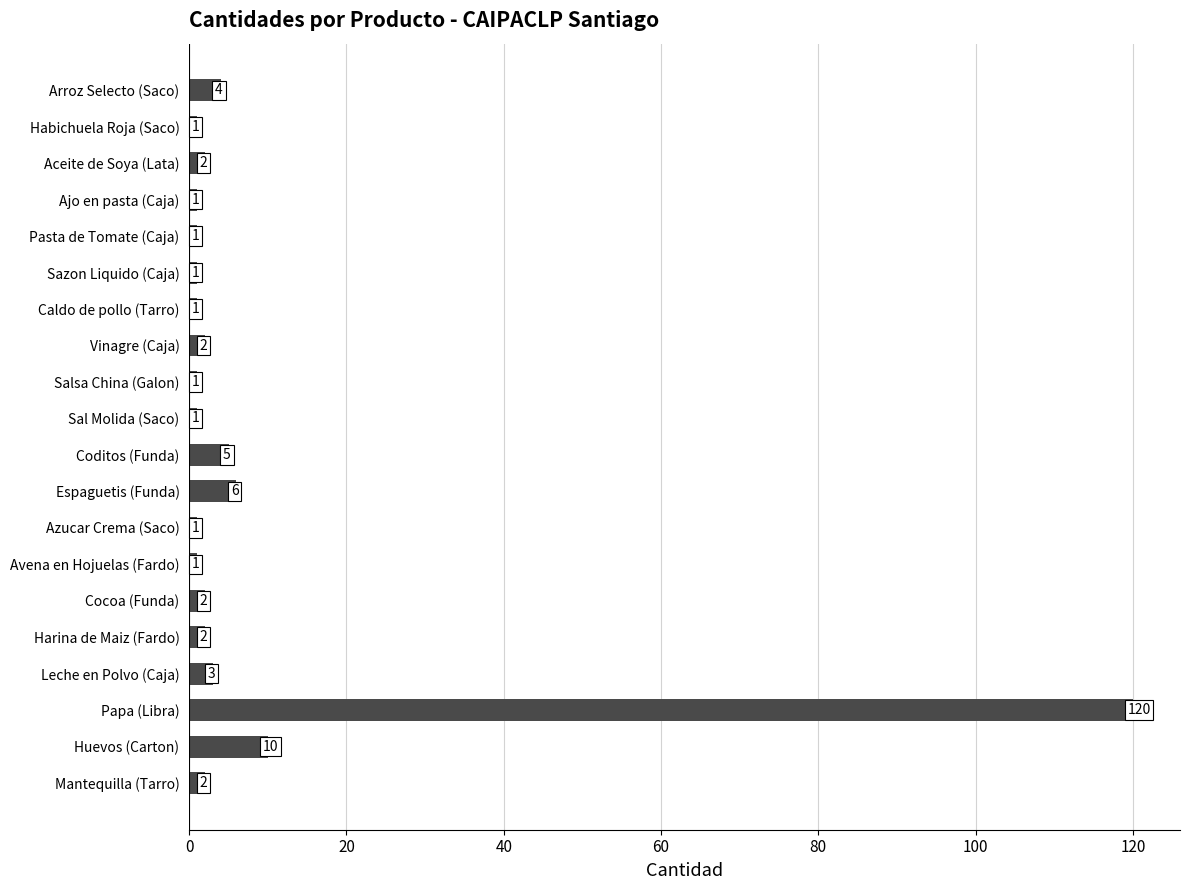

What is the minimum value shown in the chart?

1